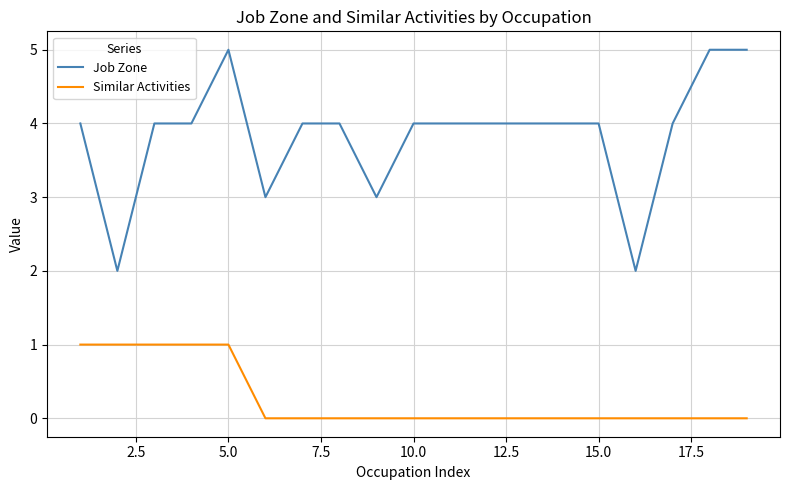

What are all the series names shown in the legend?

Job Zone, Similar Activities